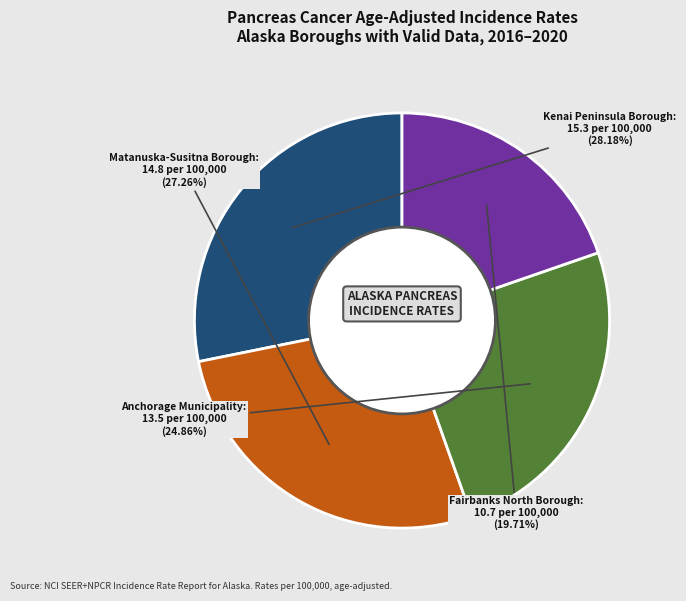

How many segments does this pie chart have?

4